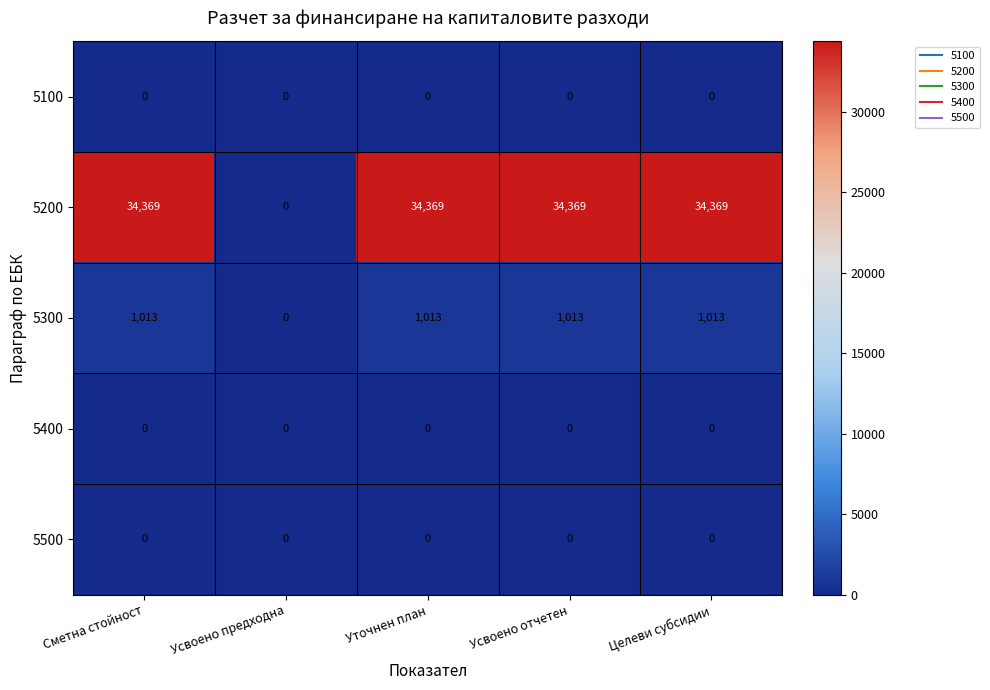

Which series has the largest range (max minus min)?

5200